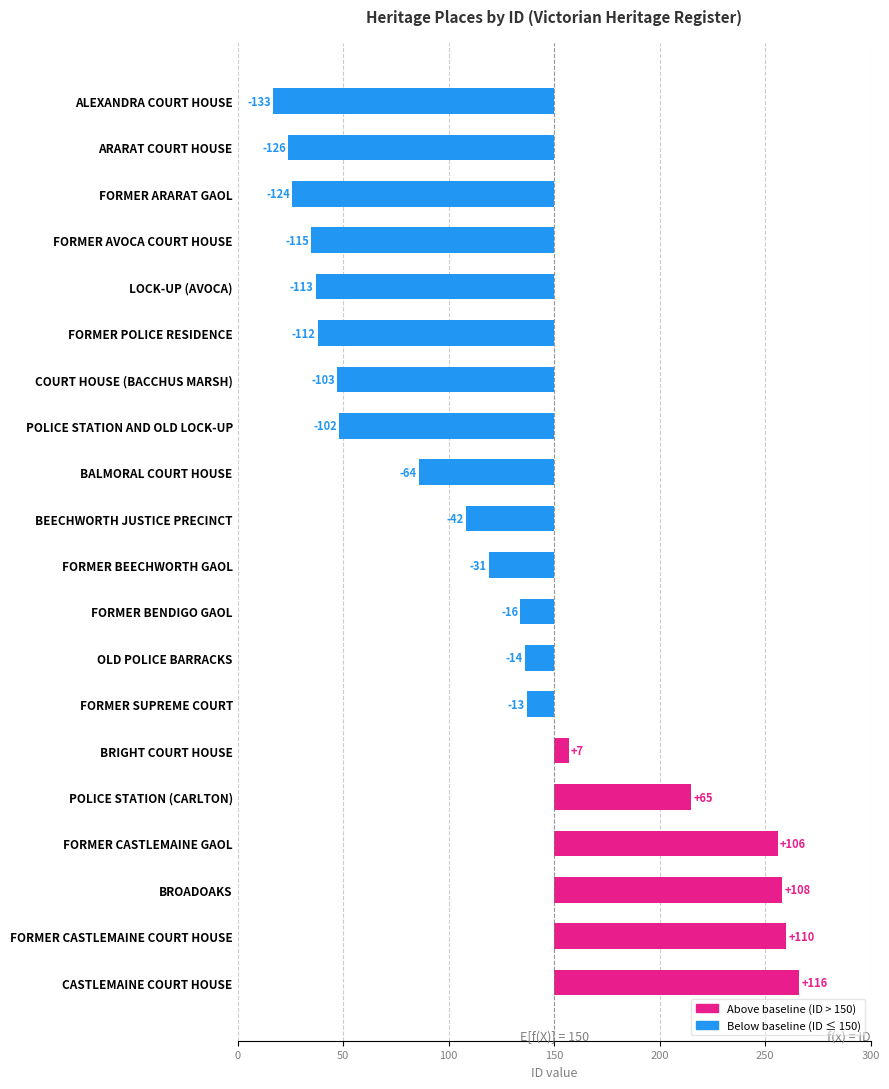

Is it true that the value at BALMORAL COURT HOUSE is -35?

False